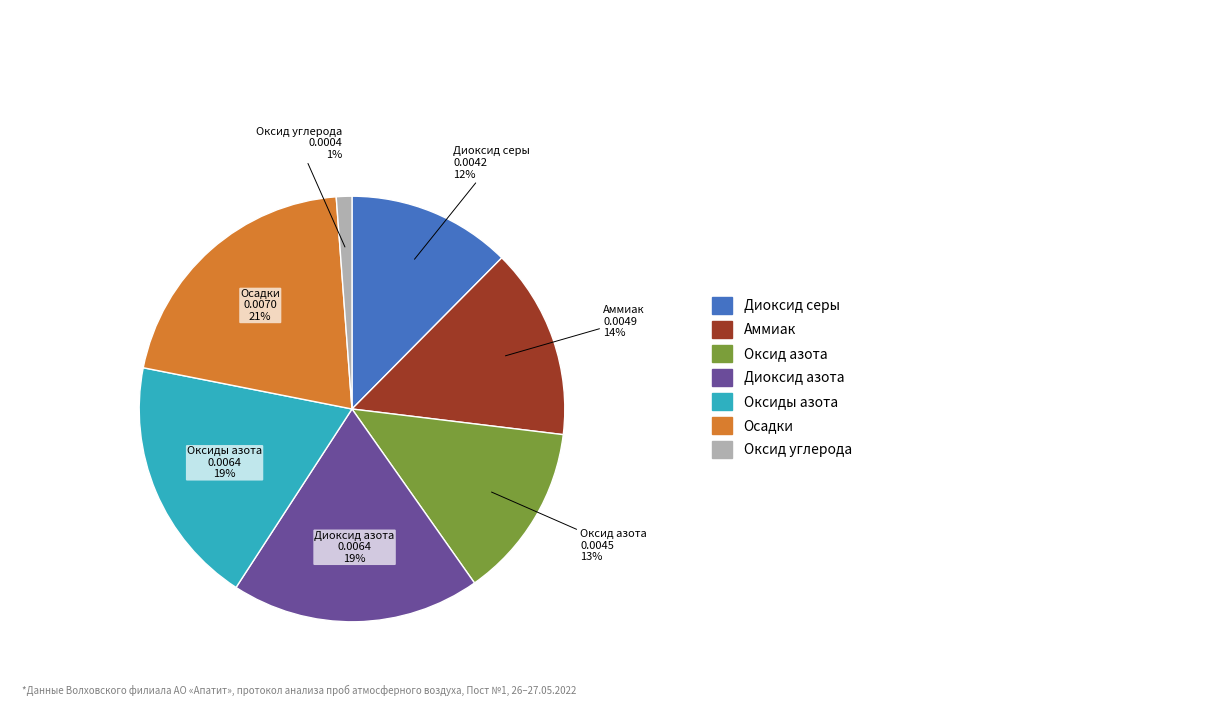

Count the number of slices in the pie.

7